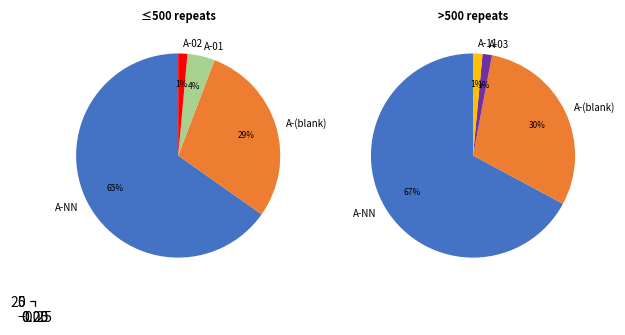

Is there a majority slice in this chart?

Yes